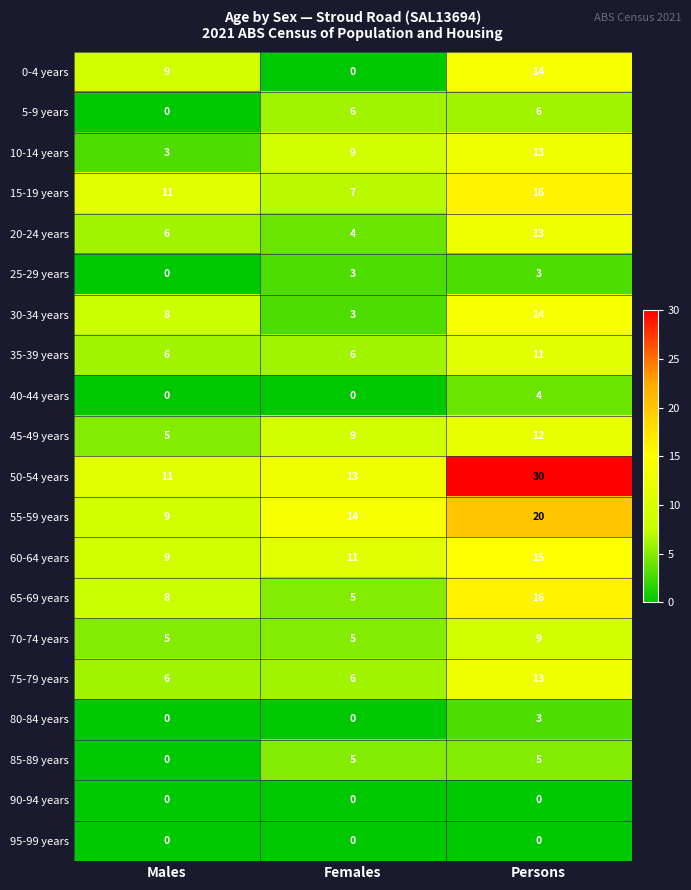

At which label is 0-4 years closest to 7?

Males